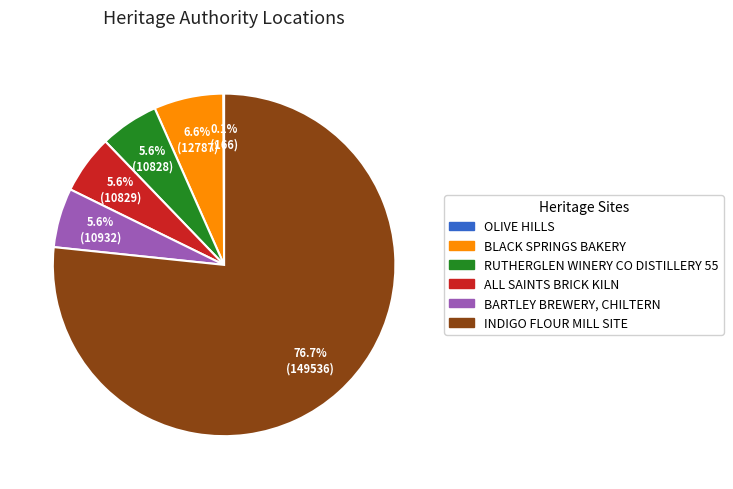

Is it true that BARTLEY BREWERY, CHILTERN is 16% of the pie?

False